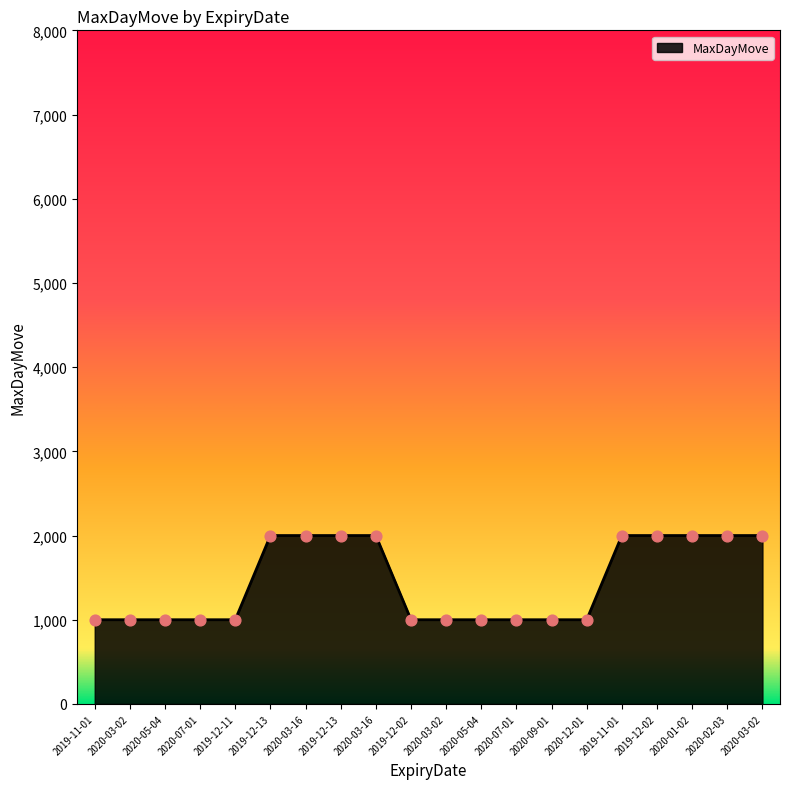

Between 2020-02-03 and 2019-11-01, which is larger?

2020-02-03